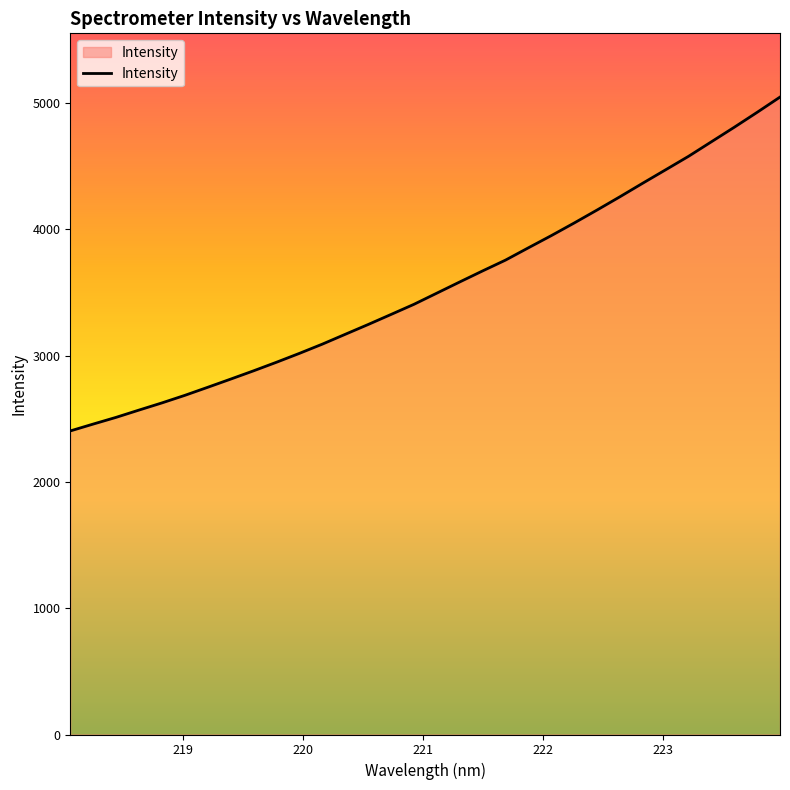

How many series are shown in this chart?

1